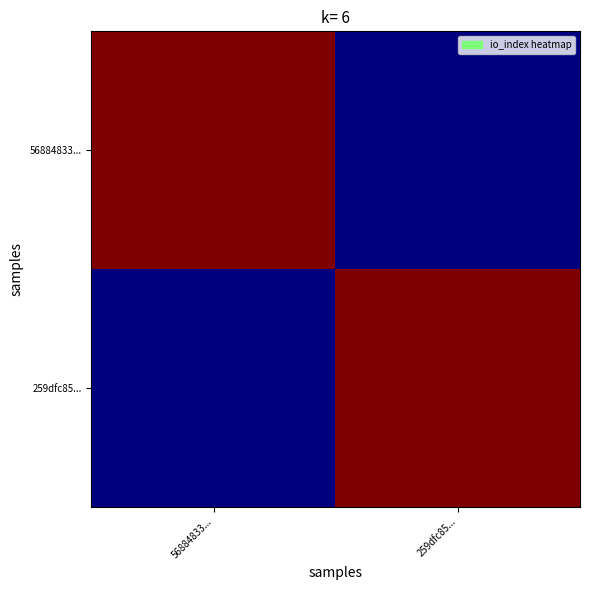

At 56884833..., list the series in order from largest to smallest.

56884833..., 259dfc85...